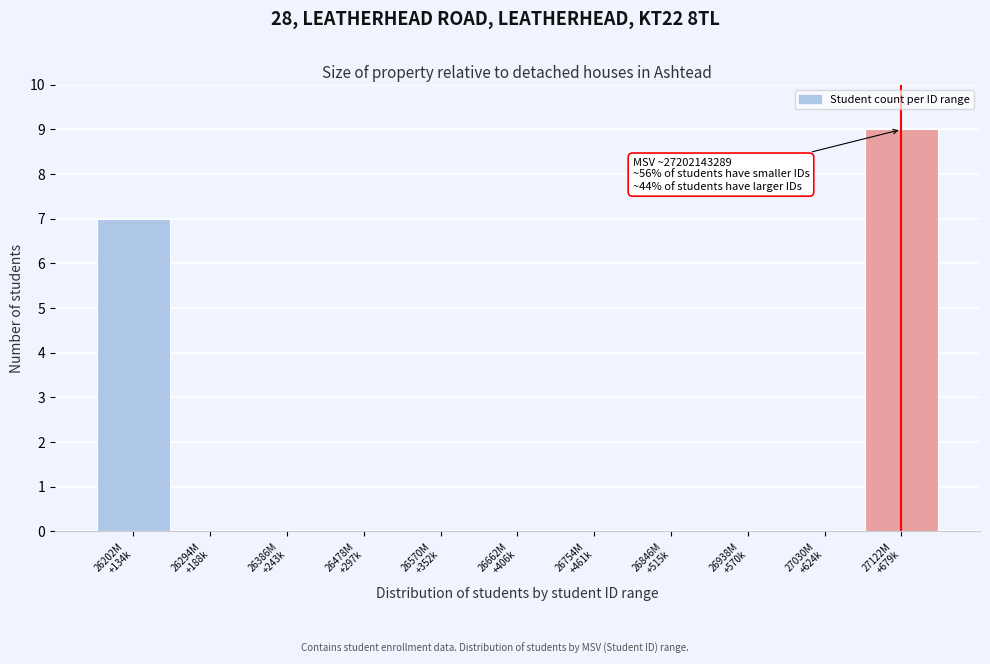

What is the greatest value displayed?

9